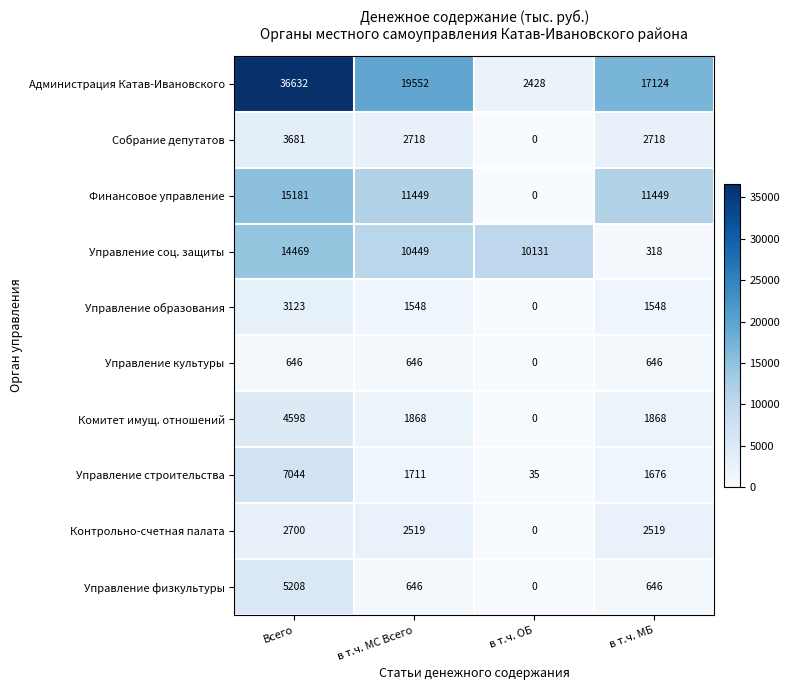

Is it true that Собрание депутатов equals 3681 at Всего?

True